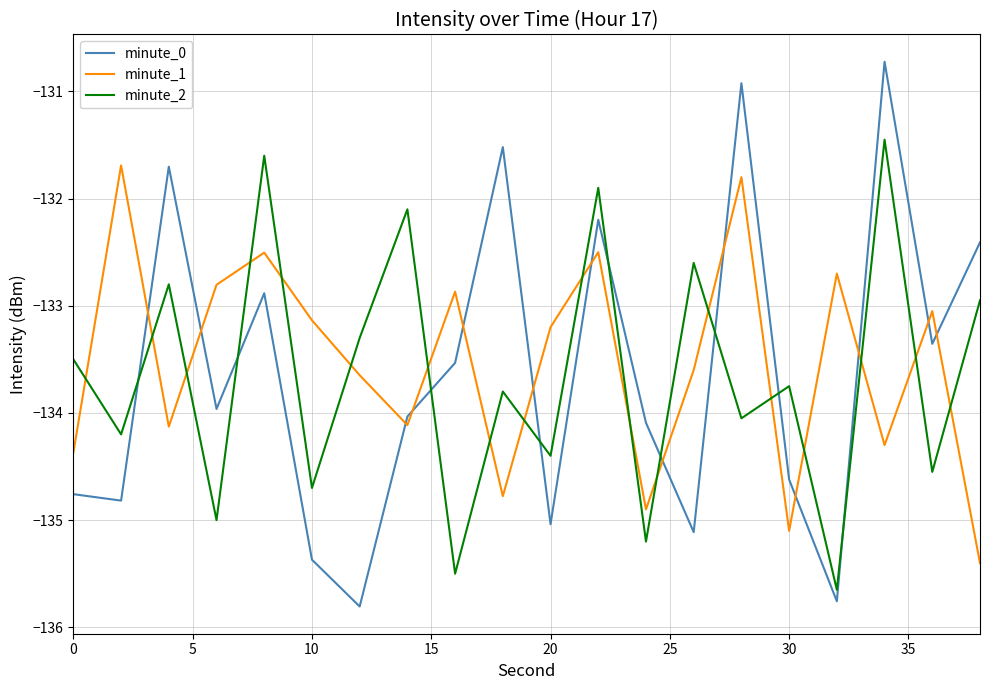

What is the difference between the maximum and minimum values in the minute_1 series?

3.7